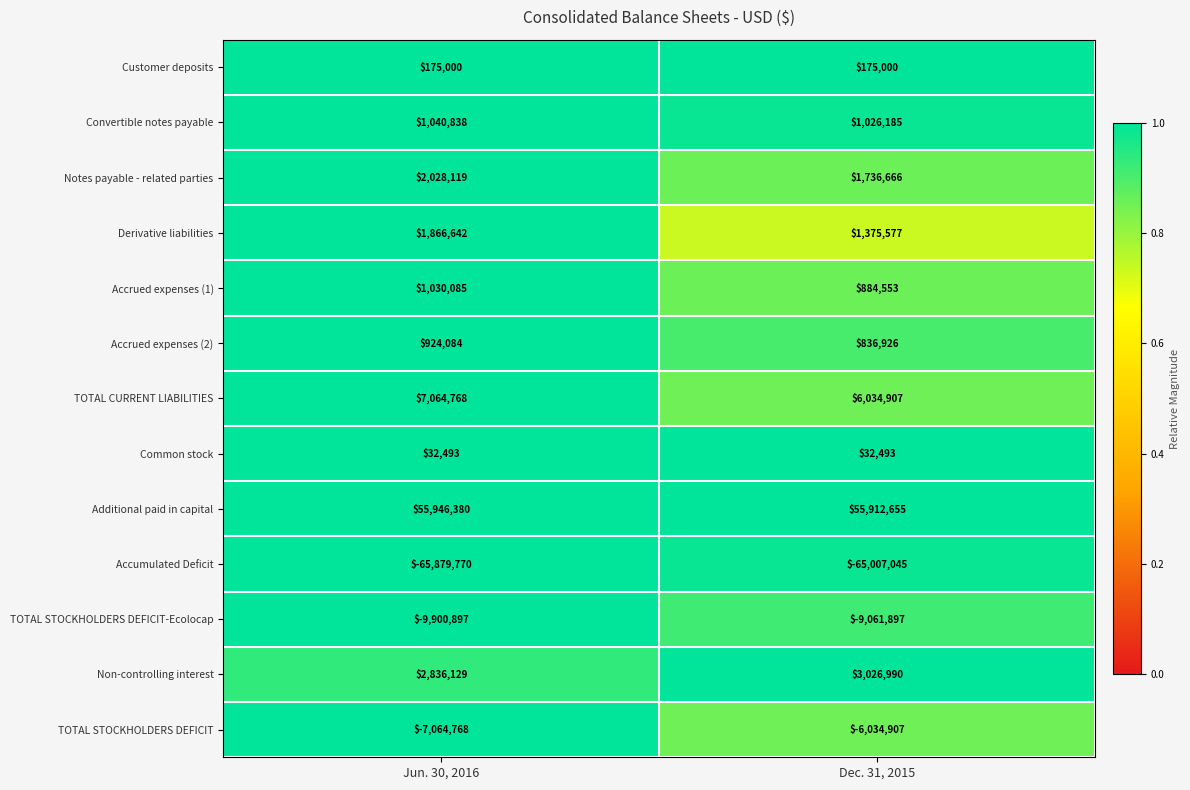

Reading left to right, extract all data points from this chart.

Customer deposits: 175000	175000
Convertible notes payable: 1040838	1026185
Notes payable - related parties: 2028119	1736666
Derivative liabilities: 1866642	1375577
Accrued expenses (1): 1030085	884553
Accrued expenses (2): 924084	836926
TOTAL CURRENT LIABILITIES: 7064768	6034907
Common stock: 32493	32493
Additional paid in capital: 55946380	55912655
Accumulated Deficit: -65879770	-65007045
TOTAL STOCKHOLDERS DEFICIT-Ecolocap: -9900897	-9061897
Non-controlling interest: 2836129	3026990
TOTAL STOCKHOLDERS DEFICIT: -7064768	-6034907